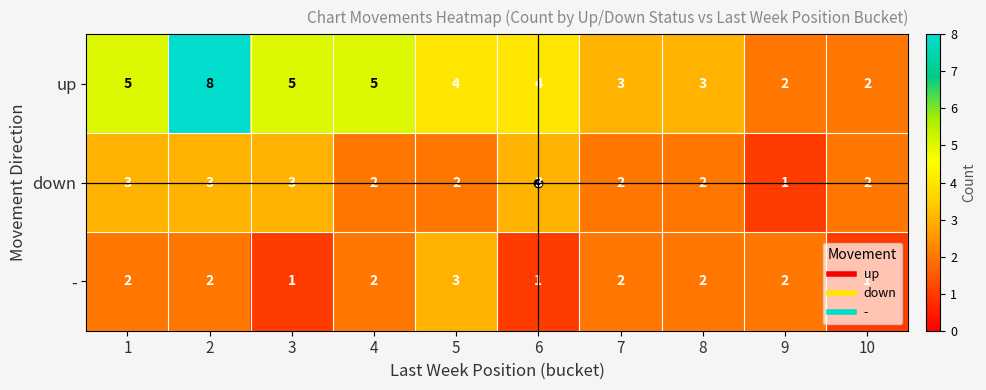

What is the sum of the - values at 1 and 3?

3